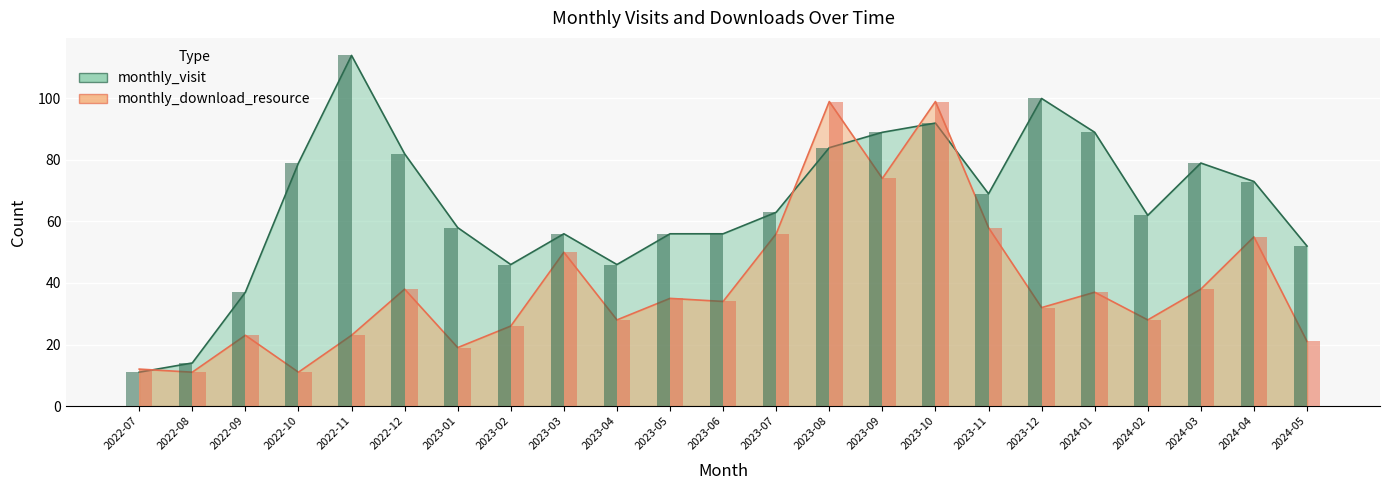

True or false: monthly_visit has a value of 52 at 2024-05.

True